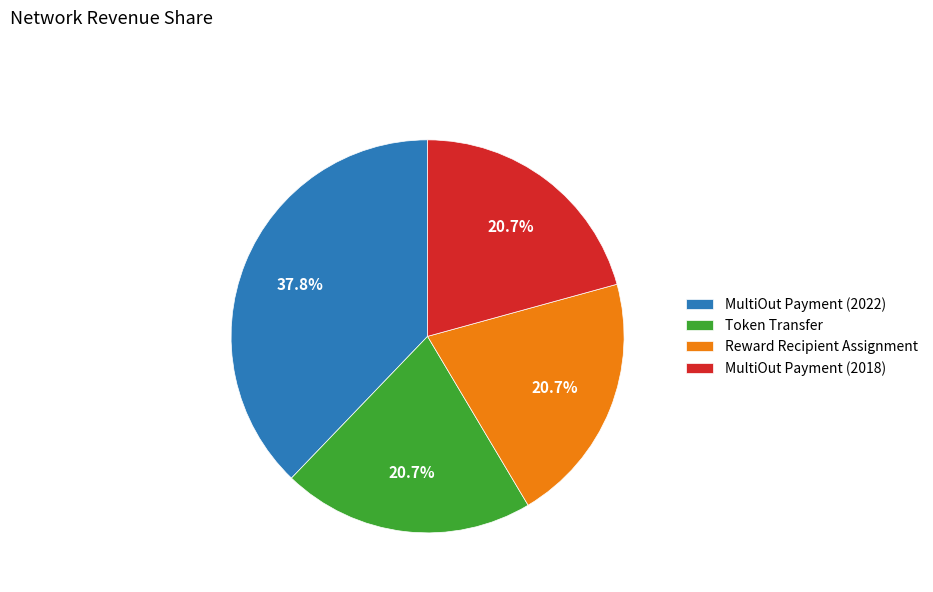

Which slice is the largest?

MultiOut Payment (2022)